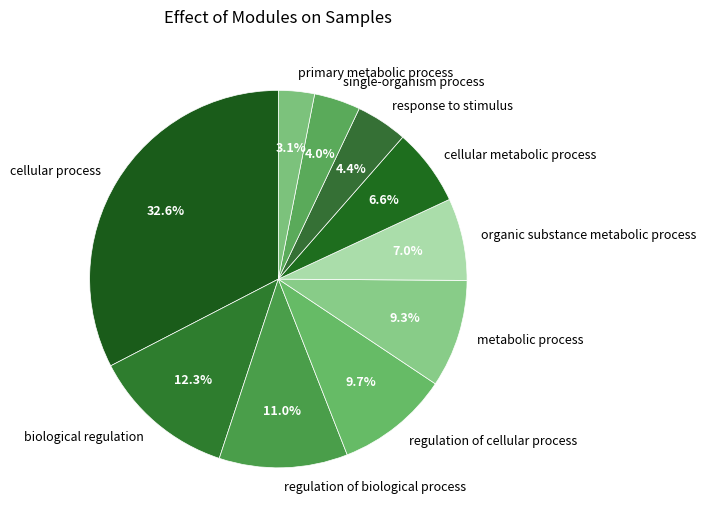

How many segments does this pie chart have?

10